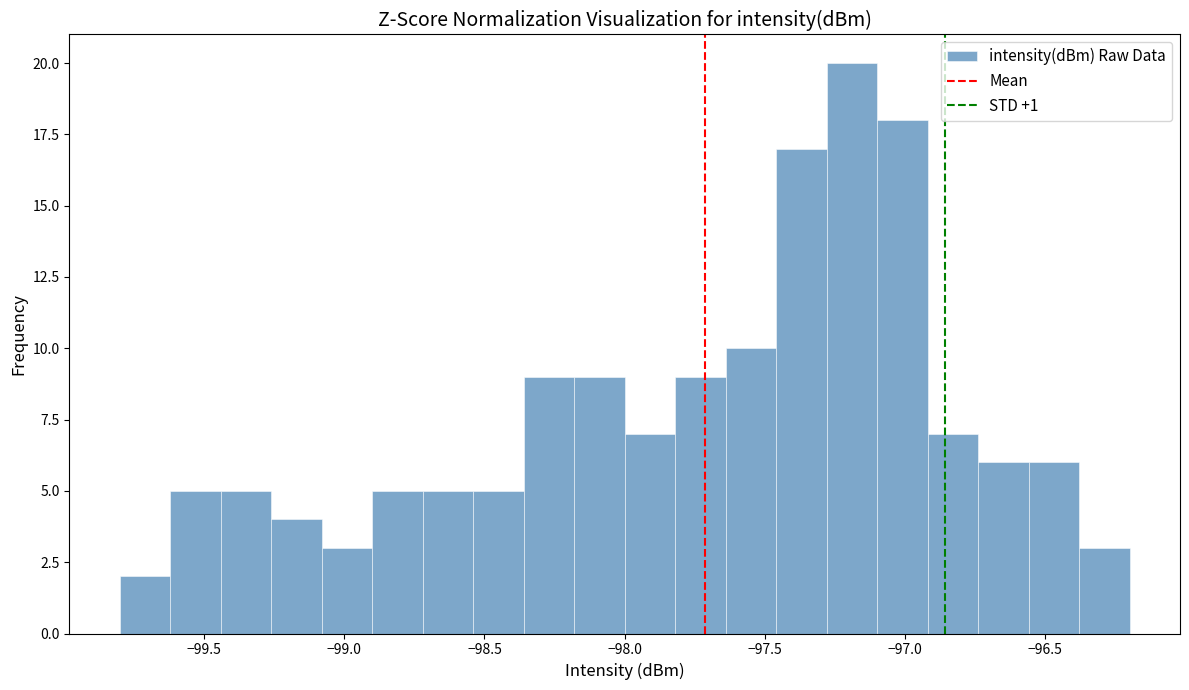

Read against the x-axis, roughly where is the centre of the tallest bar?

-97.20